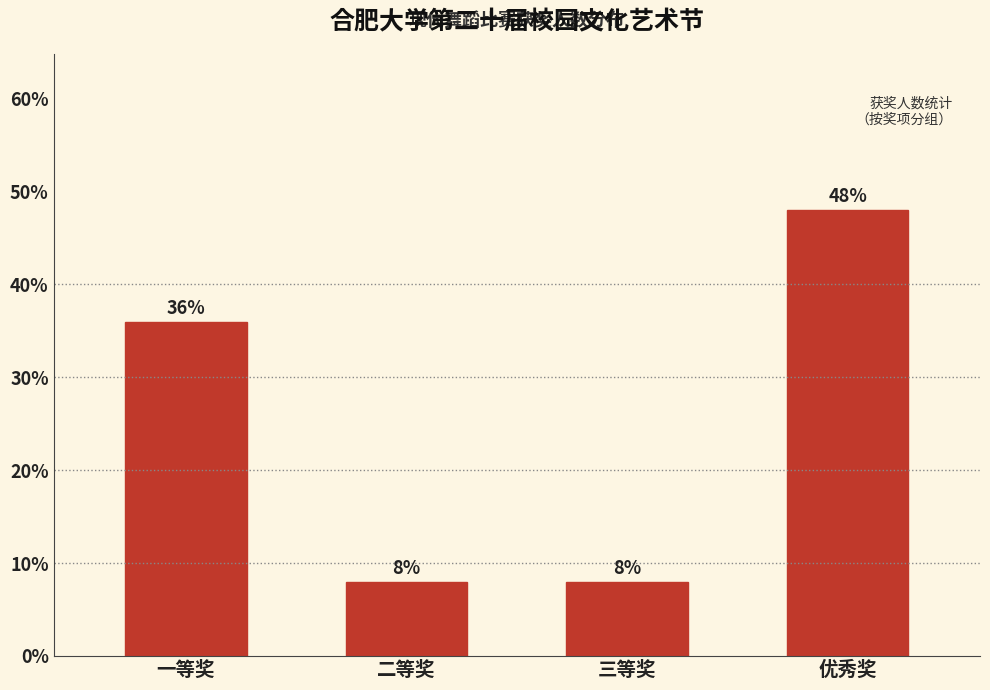

Reading left to right, what are all the values shown in this chart?

一等奖=36	二等奖=8	三等奖=8	优秀奖=48